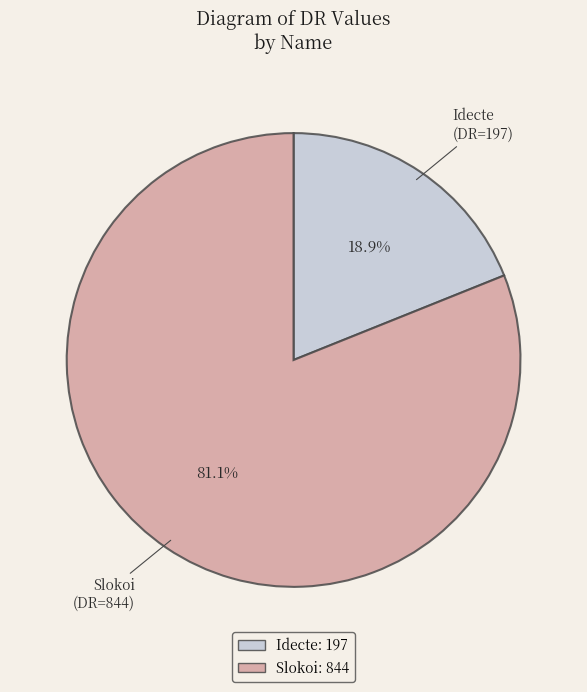

Which slice is the largest?

Slokoi